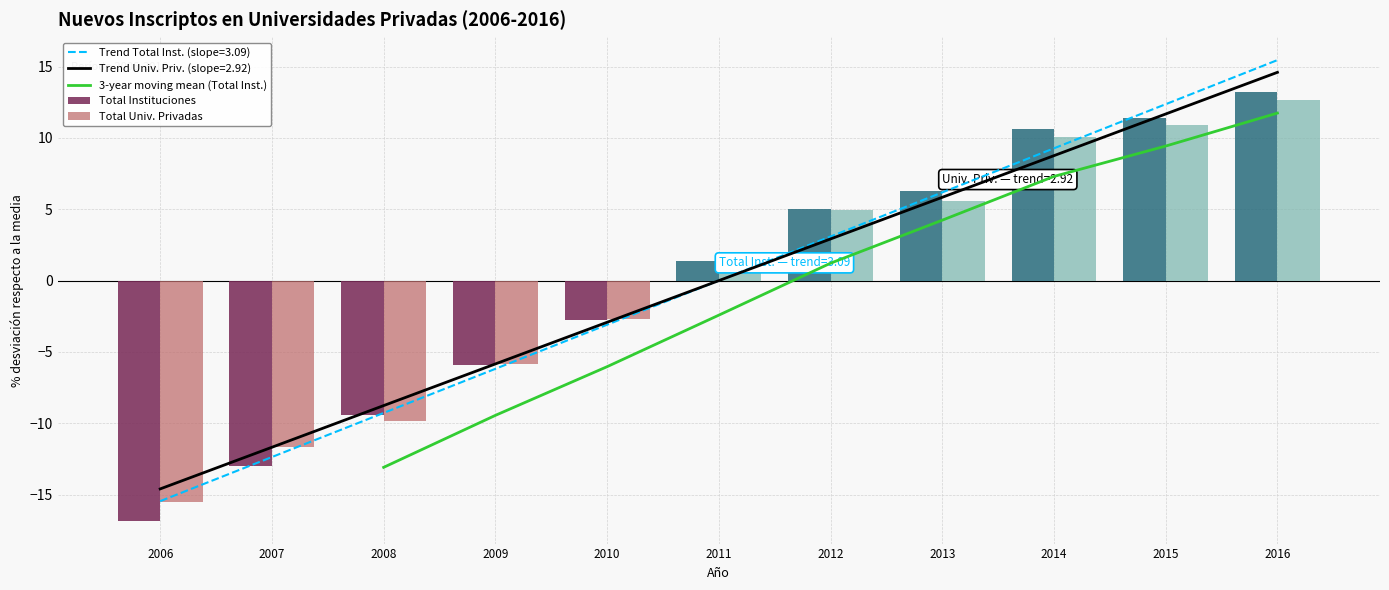

Count the number of values greater than -2.

5